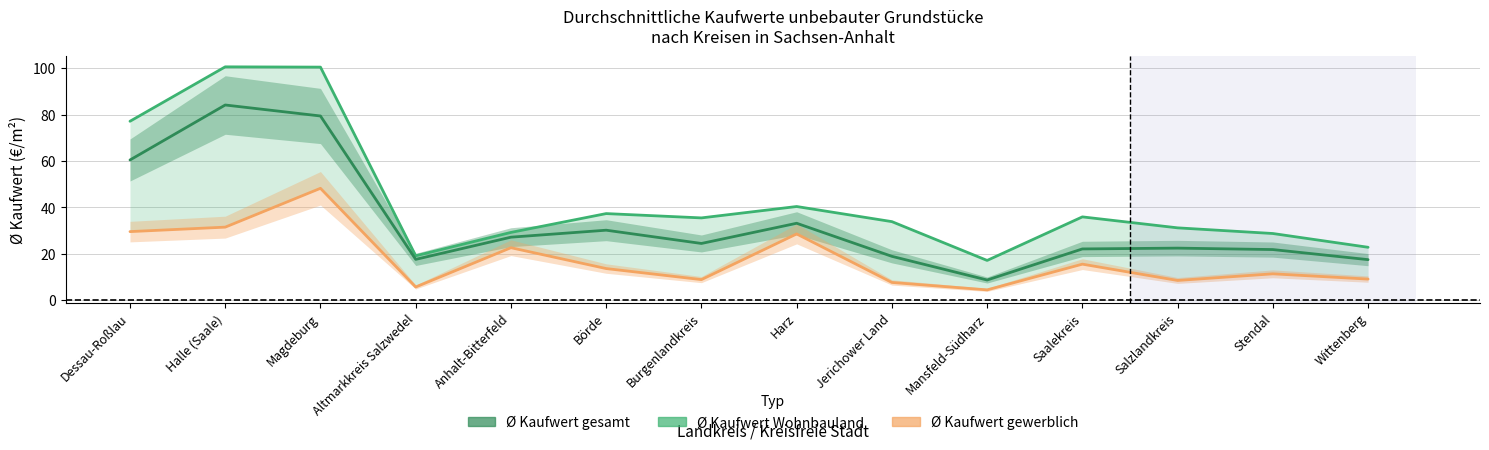

True or false: Ø Kaufwert Wohnbauland has a value of 8.9 at Wittenberg.

False